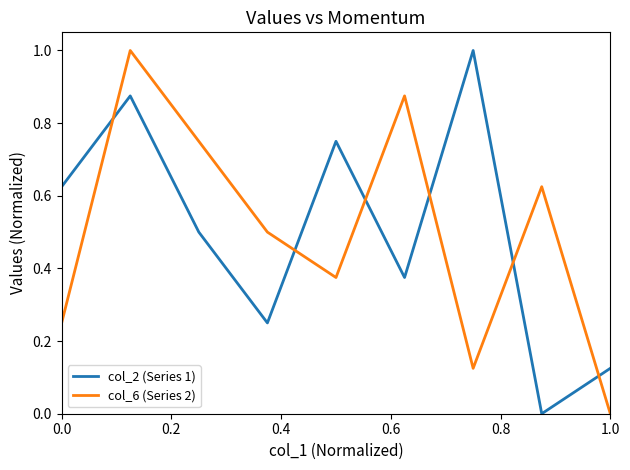

What is the greatest value displayed?

1.0